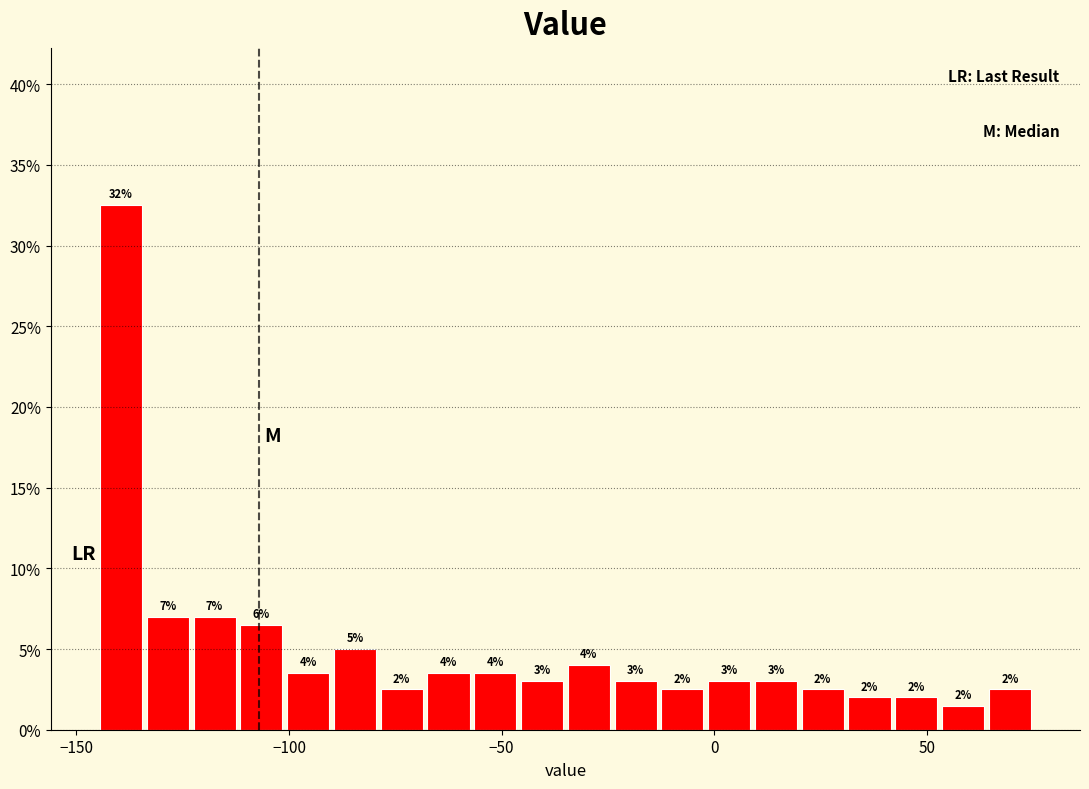

Read against the x-axis, roughly where is the centre of the tallest bar?

-140